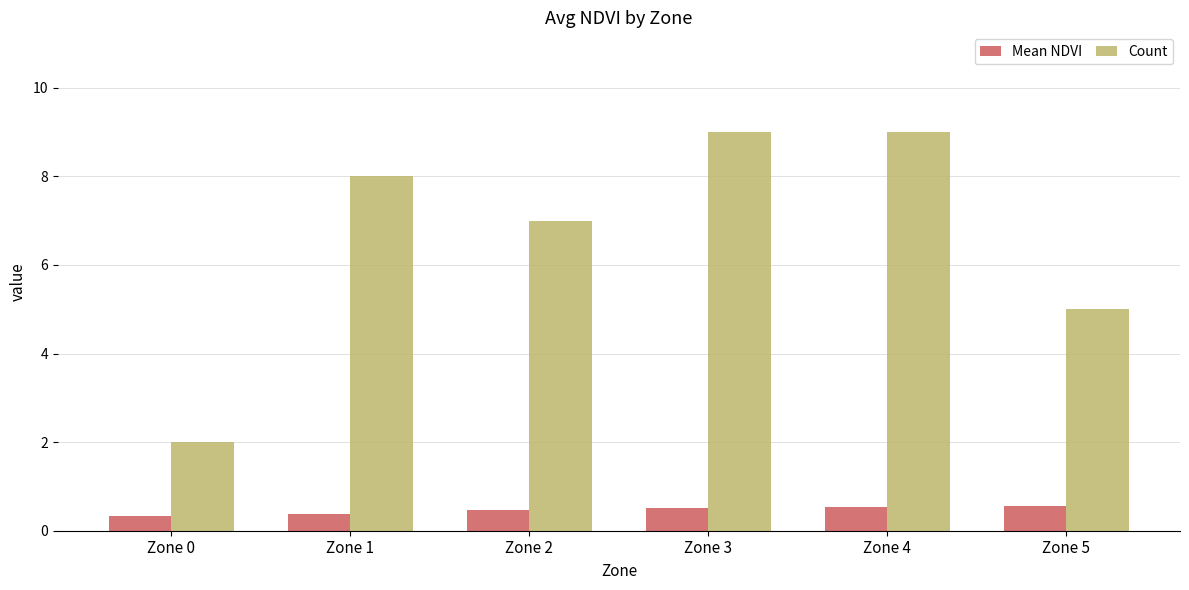

Count the number of data series in this chart.

2